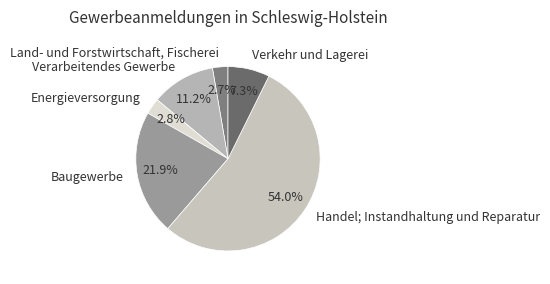

What percentage is NOT represented by Energieversorgung?

97.2%